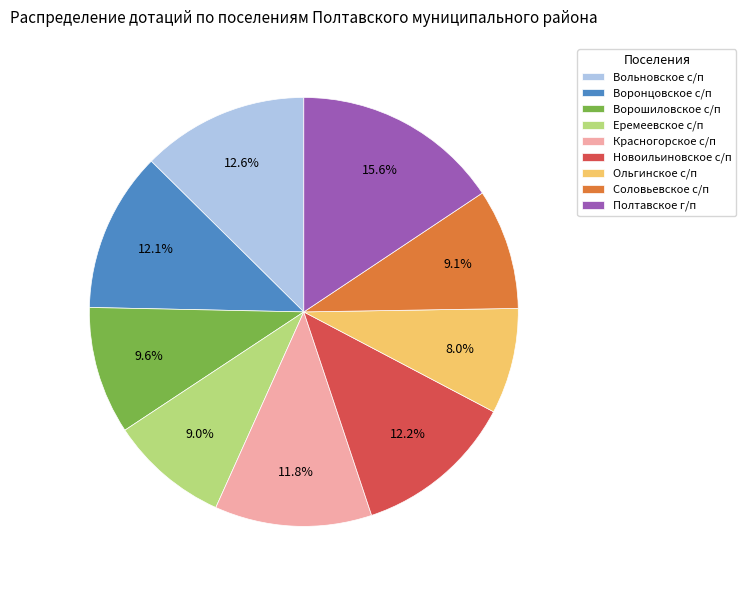

Which slice is the smallest?

Ольгинское с/п